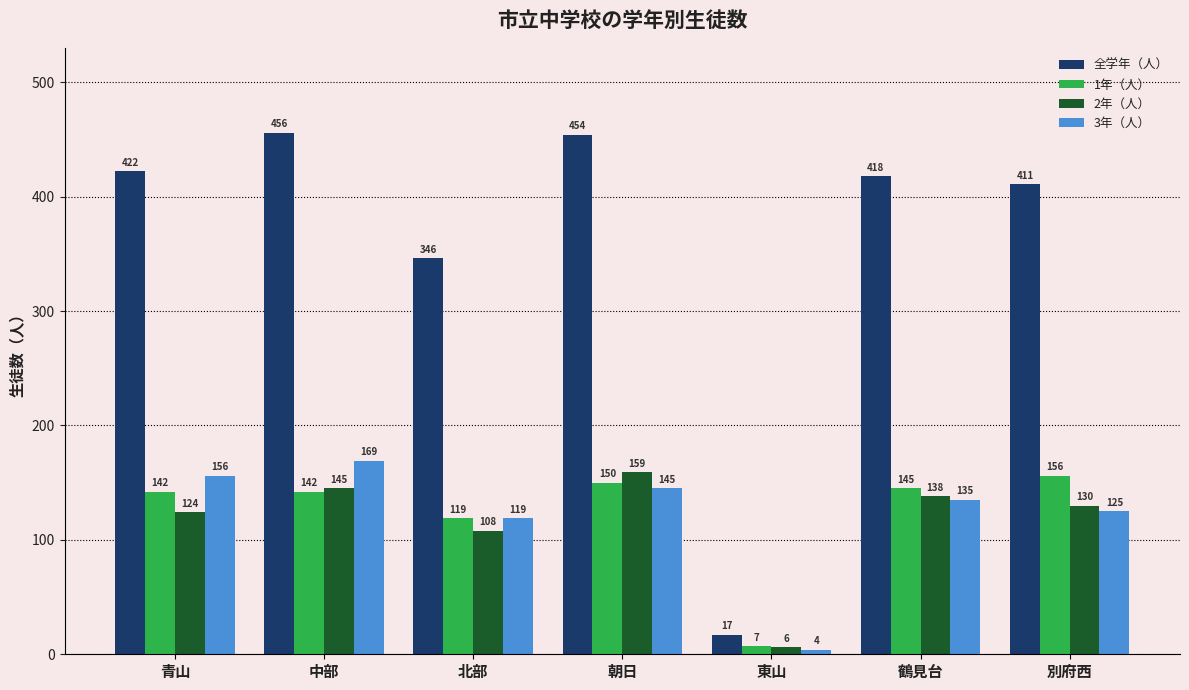

Are the bars grouped side by side (vs. stacked)?

Yes